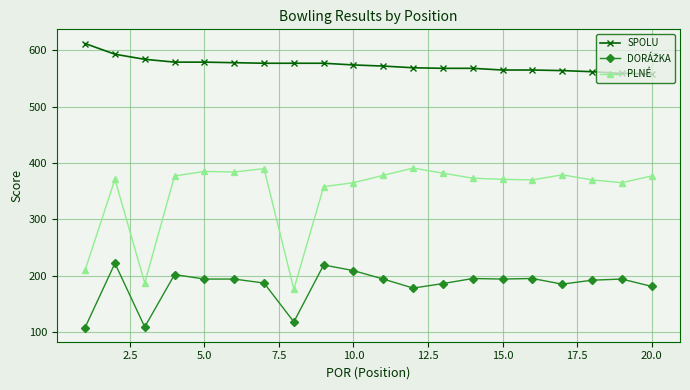

What is the smallest value displayed?

108